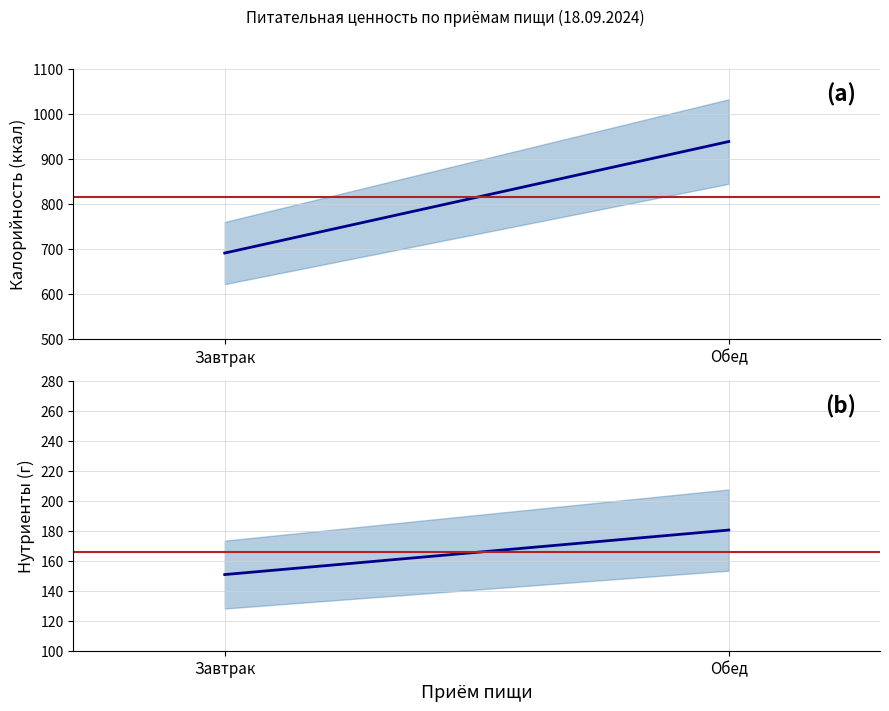

What is the label of the 2nd point from the right?

Завтрак